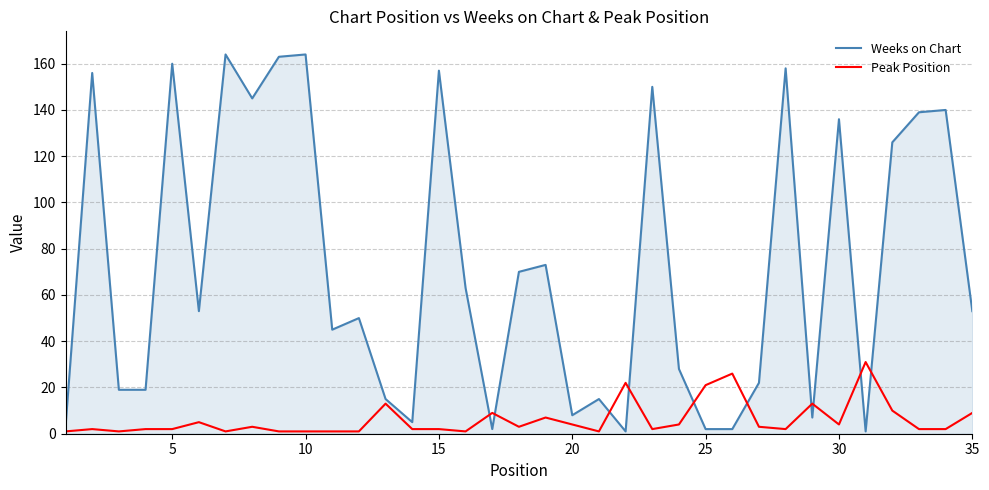

What is the difference between the maximum and minimum values in the Weeks on Chart series?

163